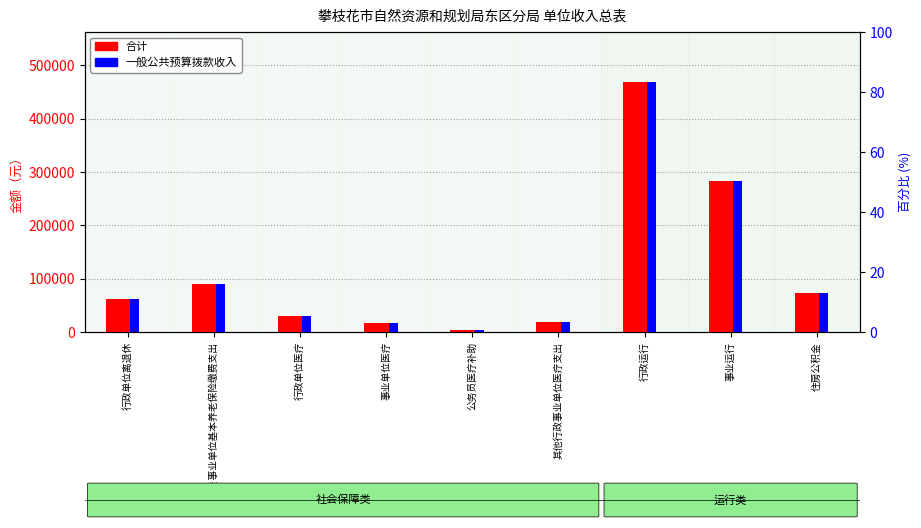

Reading left to right, list all the values displayed in this chart.

合计: 行政单位离退休=62504.6	机关事业单位基本养老保险缴费支出=90035.4	行政单位医疗=29733.5	事业单位医疗=16901.1	公务员医疗补助=4000.0	其他行政事业单位医疗支出=18169.3	行政运行=468753.5	事业运行=283803.9	住房公积金=72677.4
一般公共预算拨款收入: 行政单位离退休=62504.6	机关事业单位基本养老保险缴费支出=90035.4	行政单位医疗=29733.5	事业单位医疗=16901.1	公务员医疗补助=4000.0	其他行政事业单位医疗支出=18169.3	行政运行=468753.5	事业运行=283803.9	住房公积金=72677.4